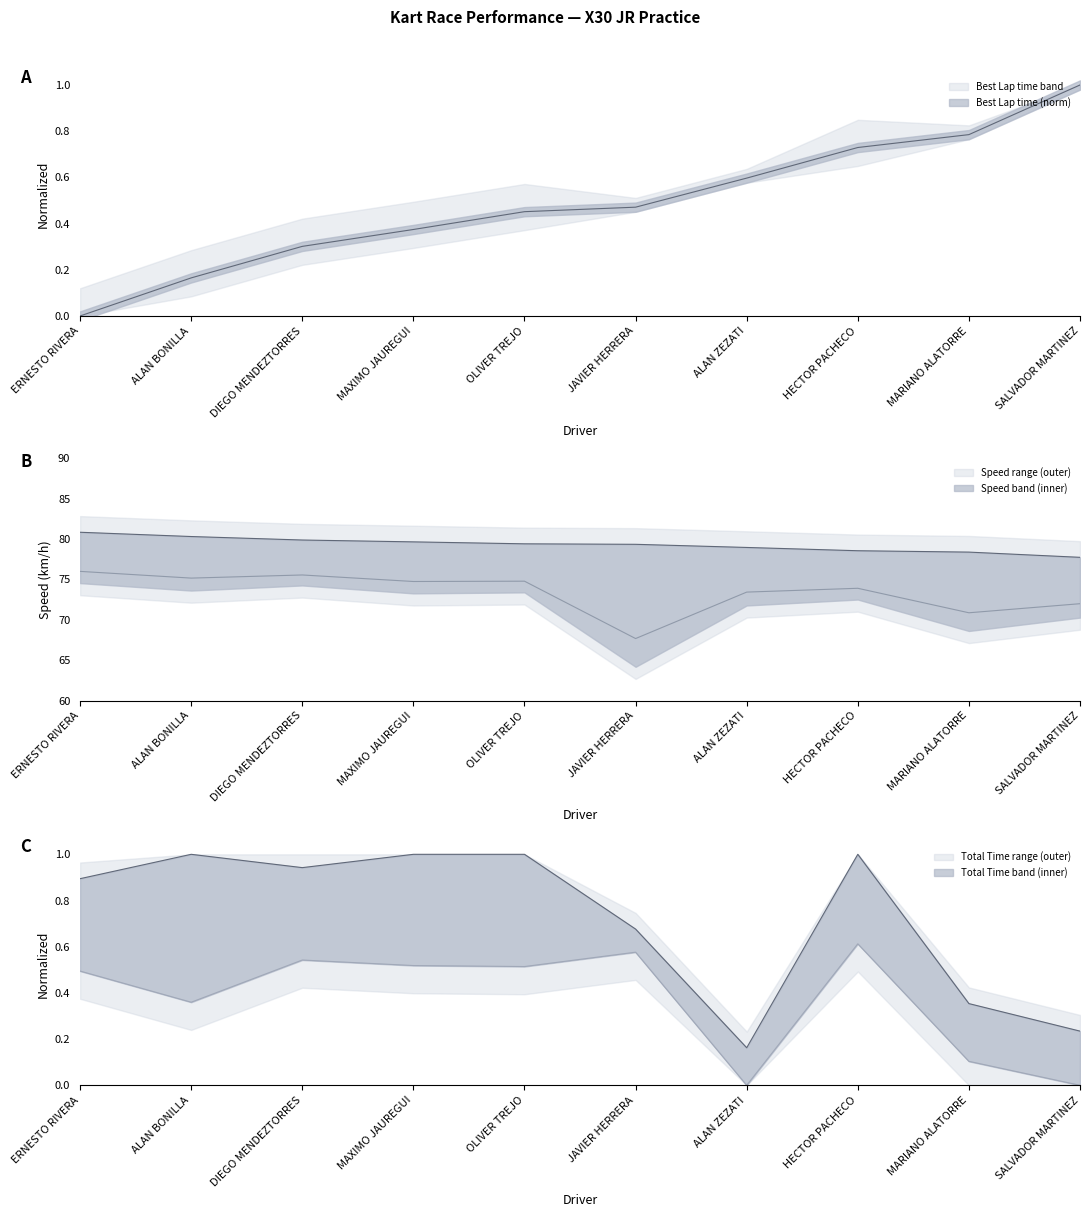

After their last crossing, which series has the higher values: Total Time or Best Lap time?

Best Lap time